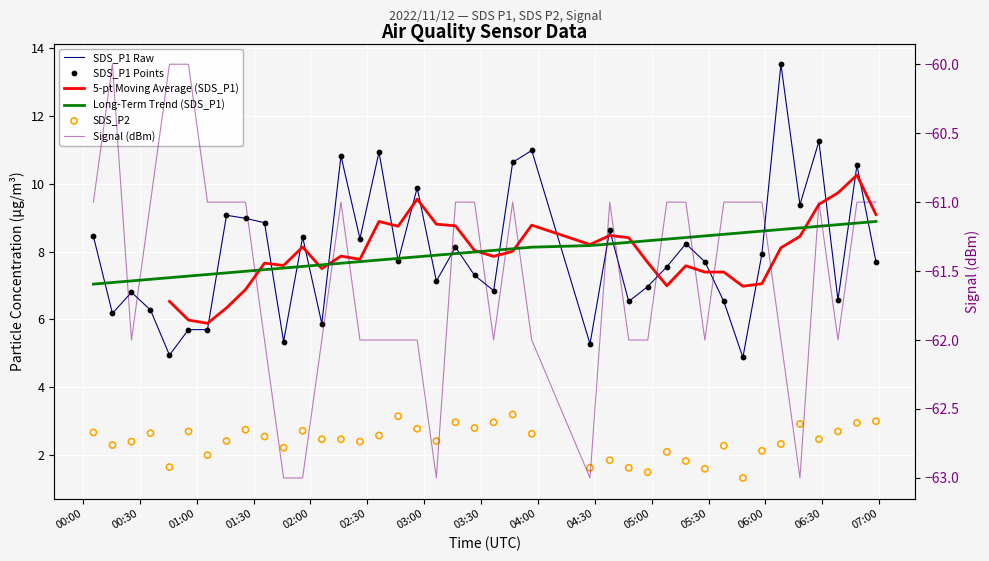

Which series contains the highest Y value?

SDS_P1 Raw